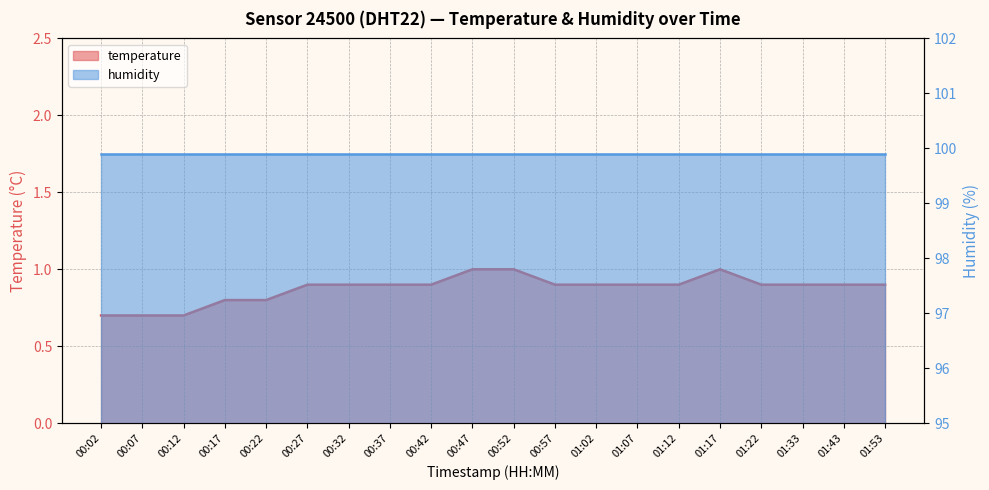

True or false: the data shows 0.9 at 00:37.

True